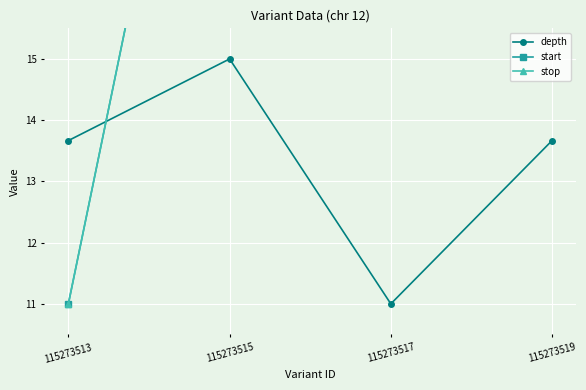

Is it true that stop equals 41.1 at 115273517?

False